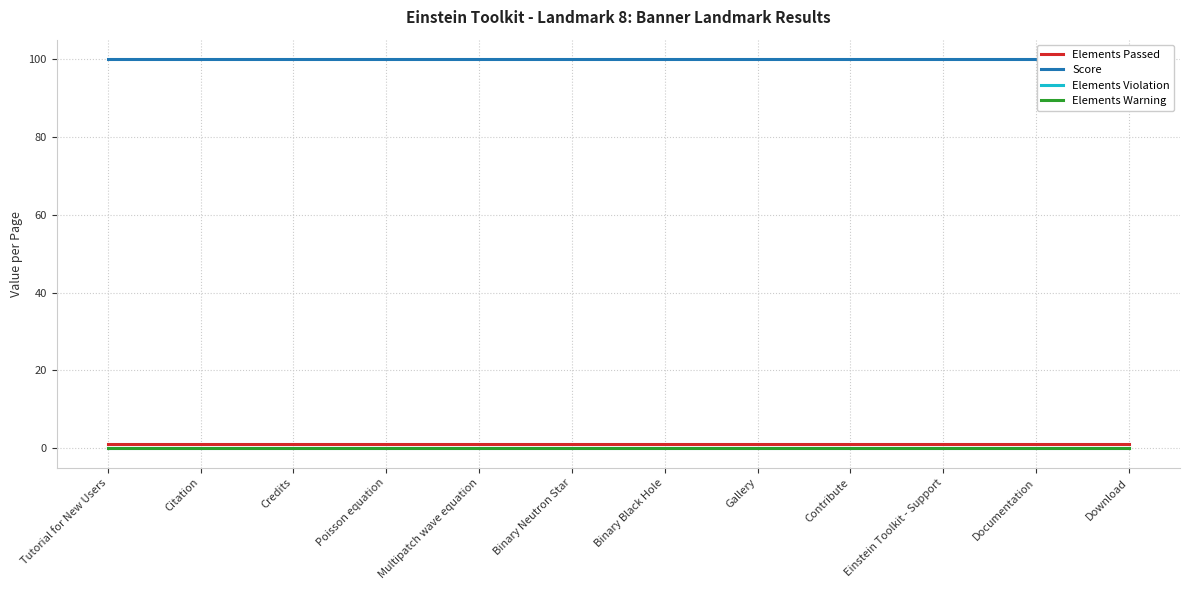

True or false: Score has more than 1 points higher than both neighbors.

False